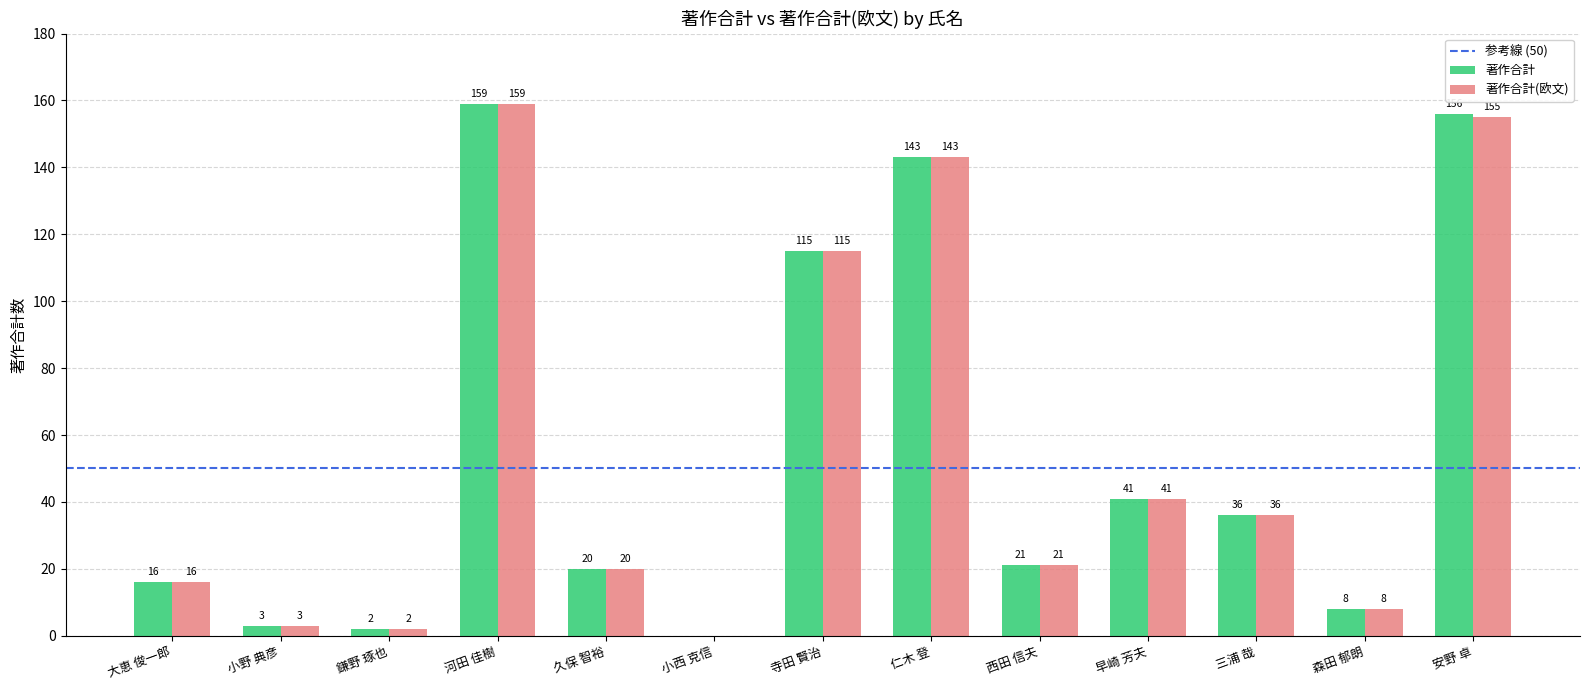

Are the bars grouped side by side (vs. stacked)?

Yes